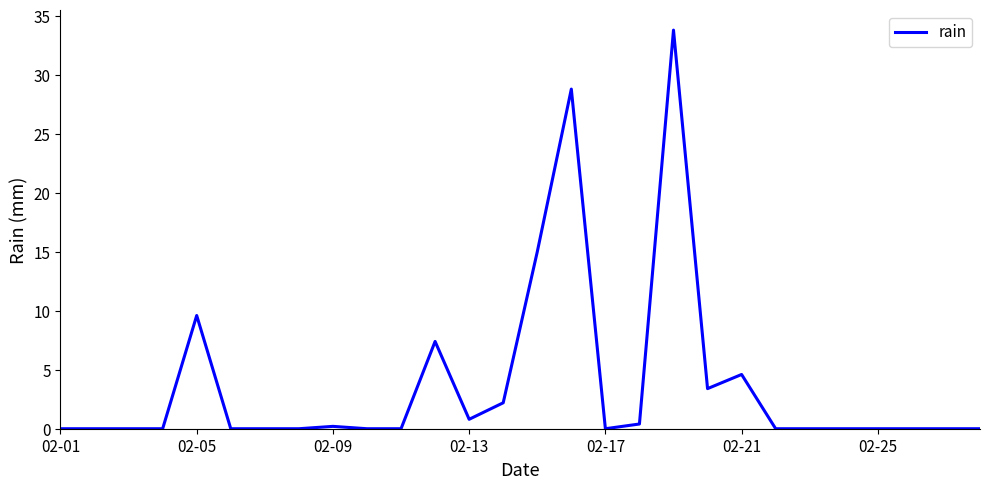

What is the difference between the maximum and minimum values?

33.8